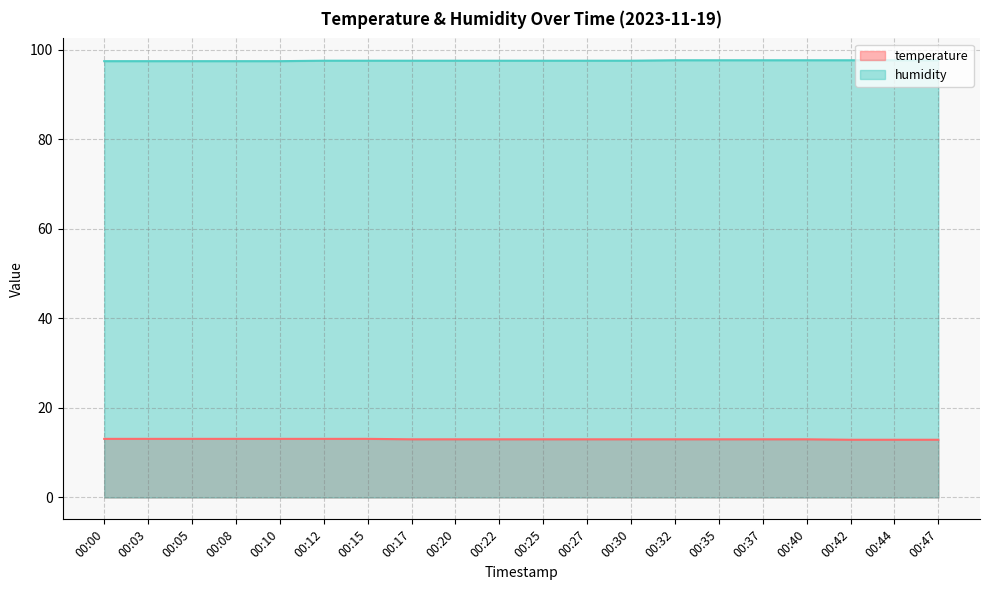

At how many categories does at least one series exceed 53?

20